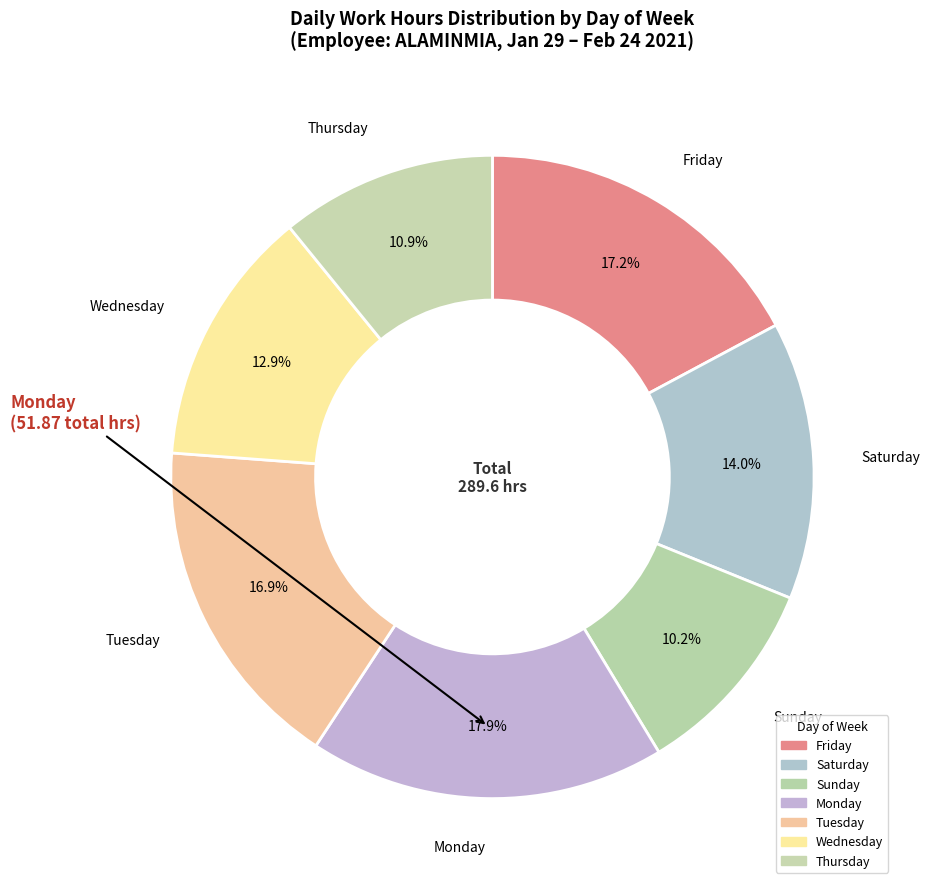

How many segments does this pie chart have?

7